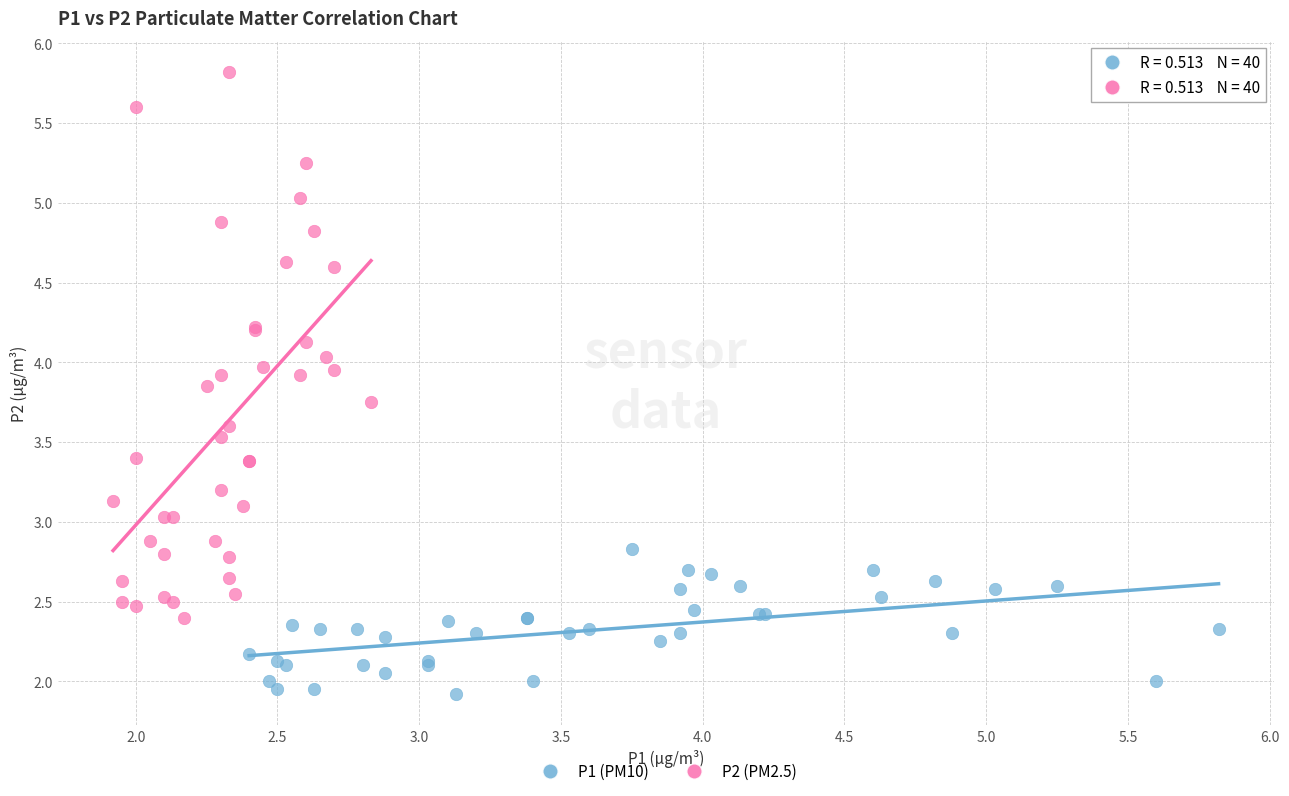

Which series contains the highest Y value?

P2 (PM2.5)